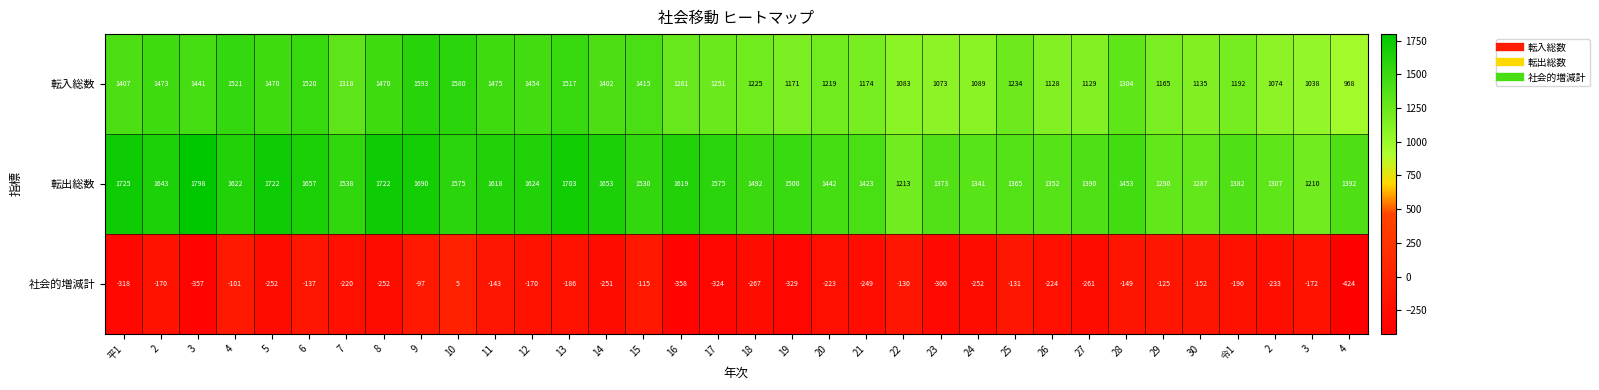

Reading left to right, transcribe all the data shown in this chart.

転入総数: 平1=1407.0	2=1473.0	3=1441.0	4=1521.0	5=1470.0	6=1520.0	7=1318.0	8=1470.0	9=1593.0	10=1580.0	11=1475.0	12=1454.0	13=1517.0	14=1402.0	15=1415.0	16=1261.0	17=1251.0	18=1225.0	19=1171.0	20=1219.0	21=1174.0	22=1083.0	23=1073.0	24=1089.0	25=1234.0	26=1128.0	27=1129.0	28=1304.0	29=1165.0	30=1135.0	令1=1192.0	2=1074.0	3=1038.0	4=968.0
転出総数: 平1=1725.0	2=1643.0	3=1798.0	4=1622.0	5=1722.0	6=1657.0	7=1538.0	8=1722.0	9=1690.0	10=1575.0	11=1618.0	12=1624.0	13=1703.0	14=1653.0	15=1530.0	16=1619.0	17=1575.0	18=1492.0	19=1500.0	20=1442.0	21=1423.0	22=1213.0	23=1373.0	24=1341.0	25=1365.0	26=1352.0	27=1390.0	28=1453.0	29=1290.0	30=1287.0	令1=1382.0	2=1307.0	3=1210.0	4=1392.0
社会的増減計: 平1=-318.0	2=-170.0	3=-357.0	4=-101.0	5=-252.0	6=-137.0	7=-220.0	8=-252.0	9=-97.0	10=5.0	11=-143.0	12=-170.0	13=-186.0	14=-251.0	15=-115.0	16=-358.0	17=-324.0	18=-267.0	19=-329.0	20=-223.0	21=-249.0	22=-130.0	23=-300.0	24=-252.0	25=-131.0	26=-224.0	27=-261.0	28=-149.0	29=-125.0	30=-152.0	令1=-190.0	2=-233.0	3=-172.0	4=-424.0